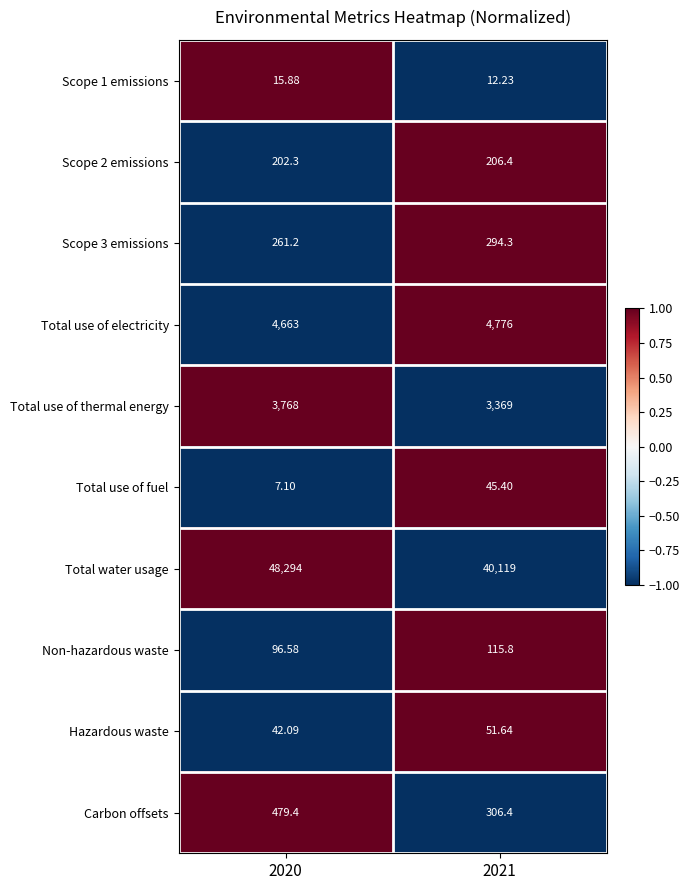

Which category has the highest value across all series?

2020